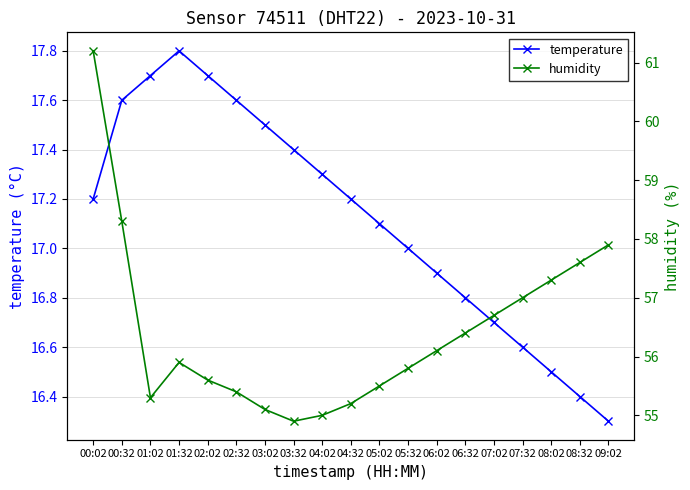

Is it true that temperature equals 16.3 at 09:02?

True